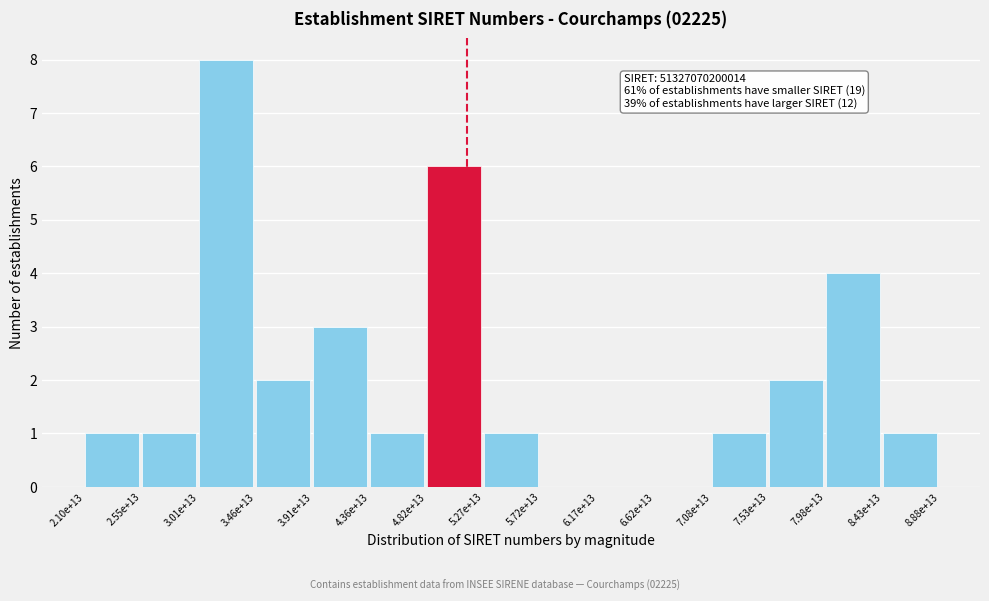

Reading left to right, extract all data points from this chart.

2.10e+13=1	2.55e+13=1	3.01e+13=8	3.46e+13=2	3.91e+13=3	4.36e+13=1	4.82e+13=6	5.27e+13=1	5.72e+13=0	6.17e+13=0	6.62e+13=0	7.08e+13=1	7.53e+13=2	7.98e+13=4	8.43e+13=1